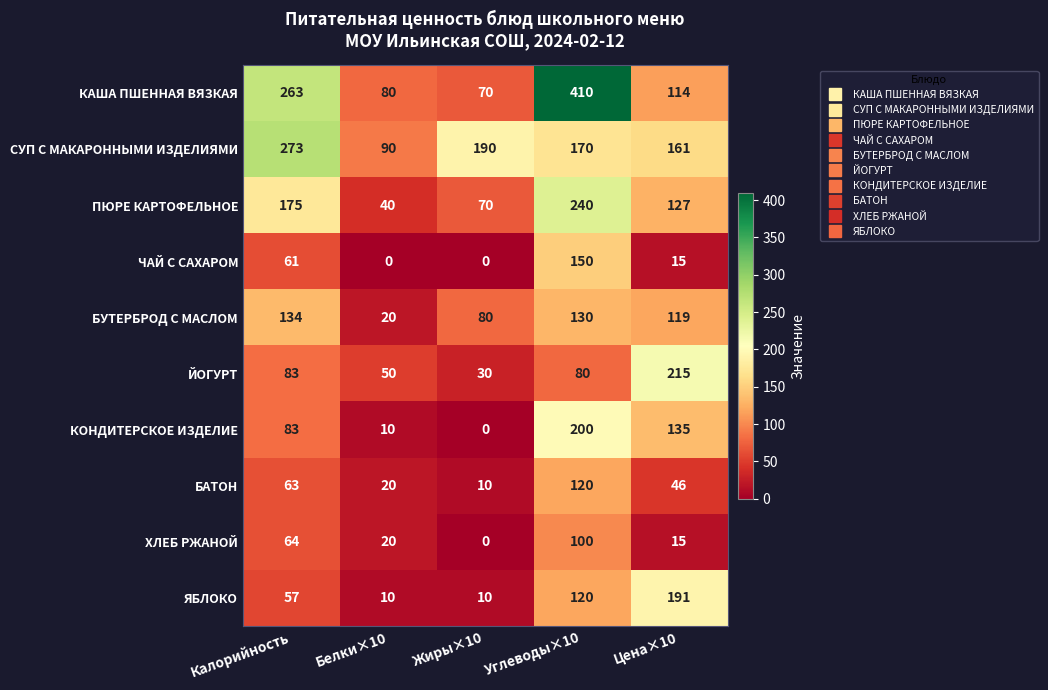

At which label does КАША ПШЕННАЯ ВЯЗКАЯ reach its minimum?

Жиры×10